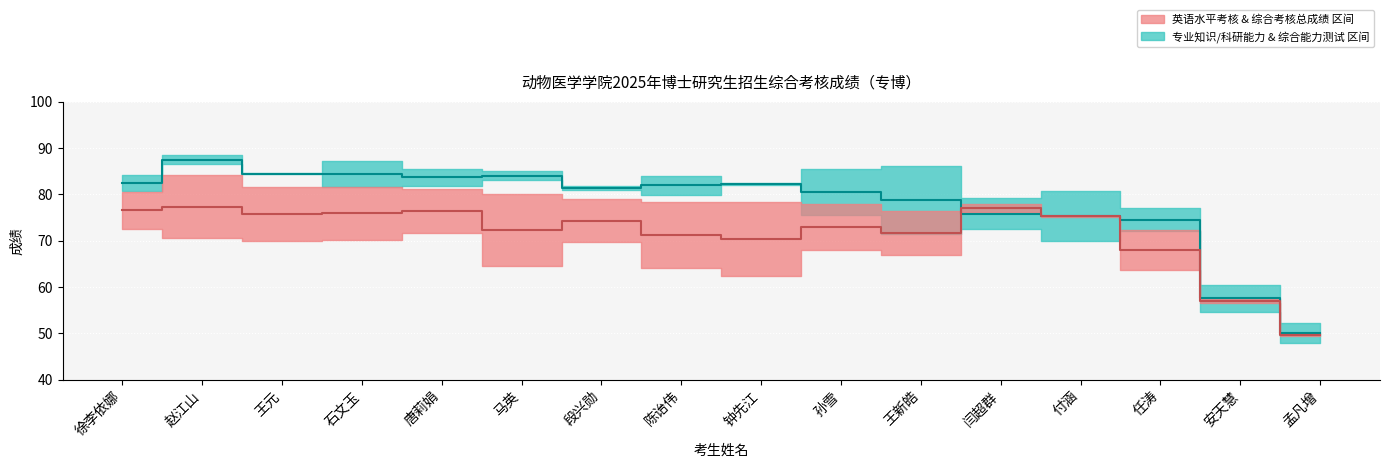

Which has a higher value, 石文玉 or 孙雪?

石文玉